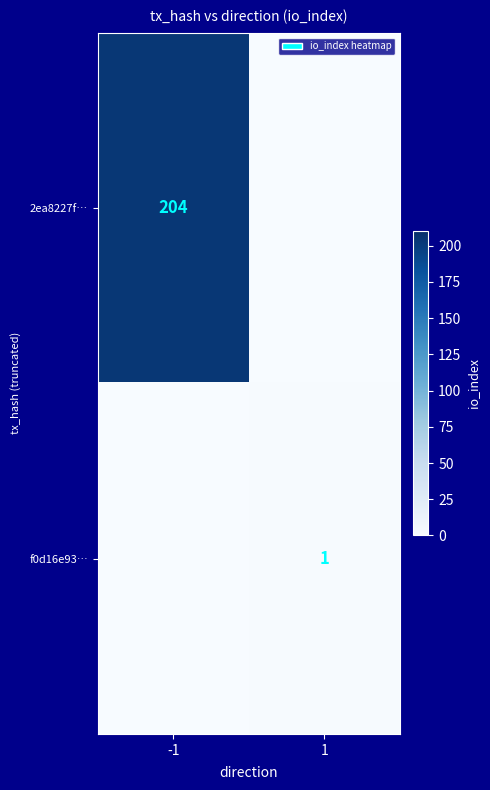

Is the value of 2ea8227f… at -1 greater than the value of f0d16e93… at 1?

Yes